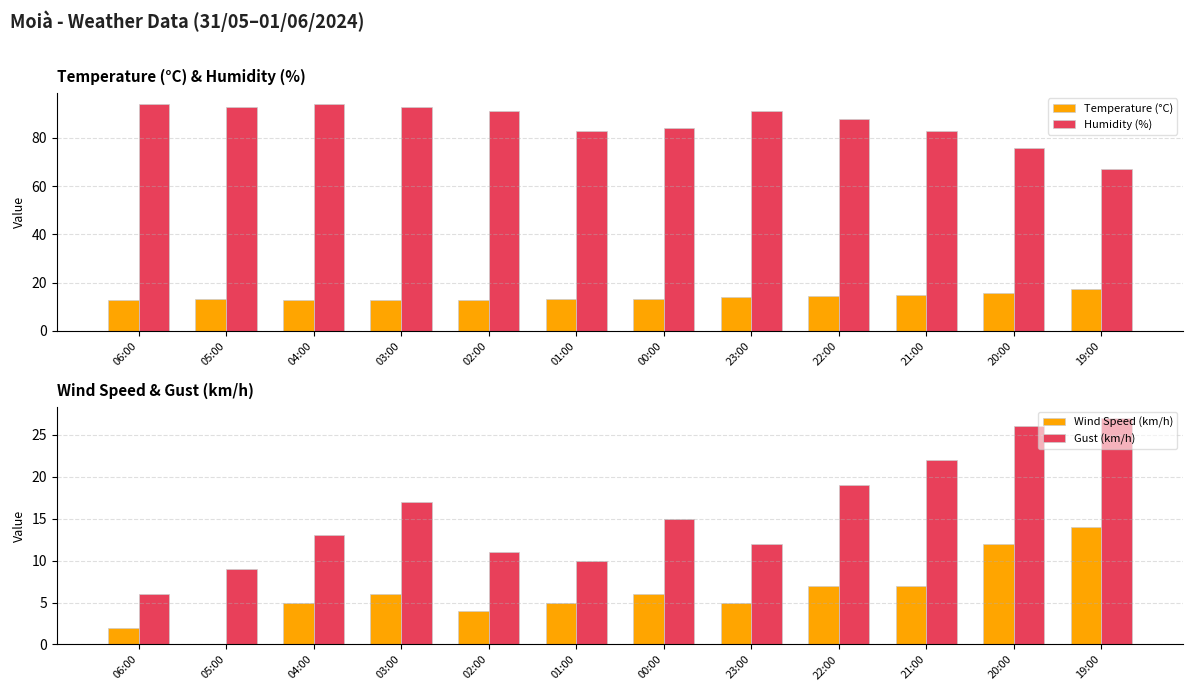

Which series has the largest total across all categories?

Humidity (%)